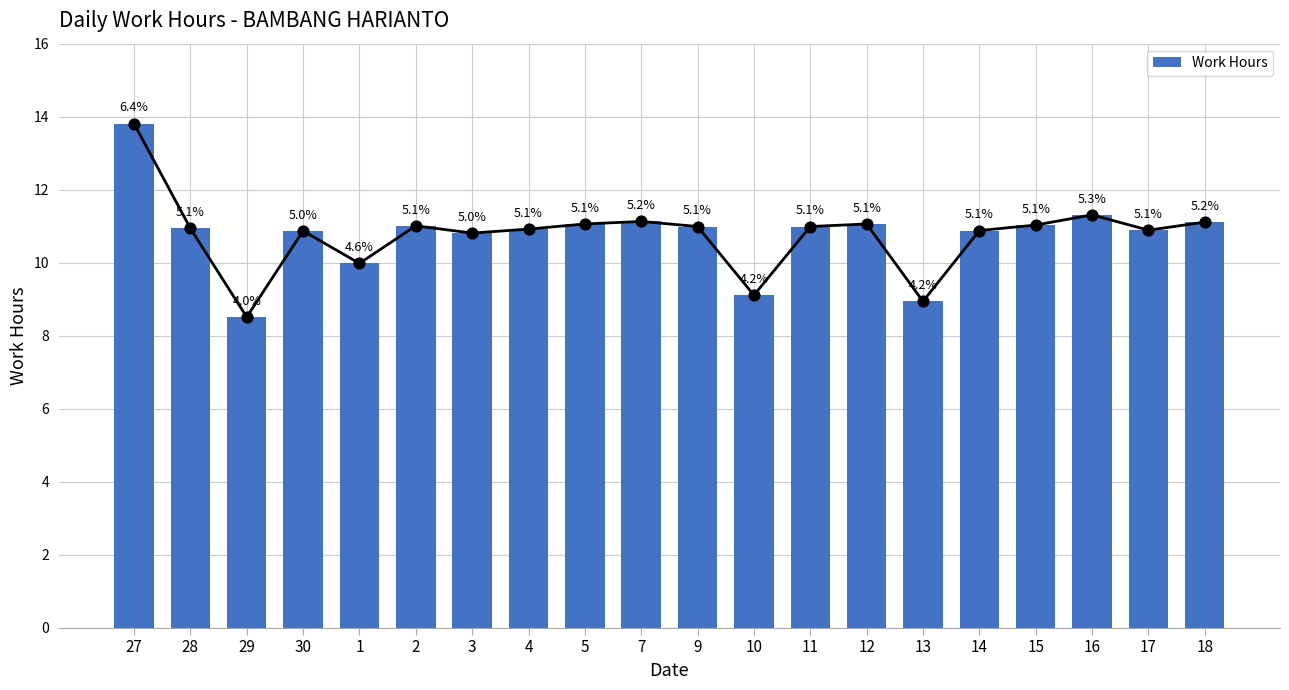

Which has a higher value, 14 or 11?

11